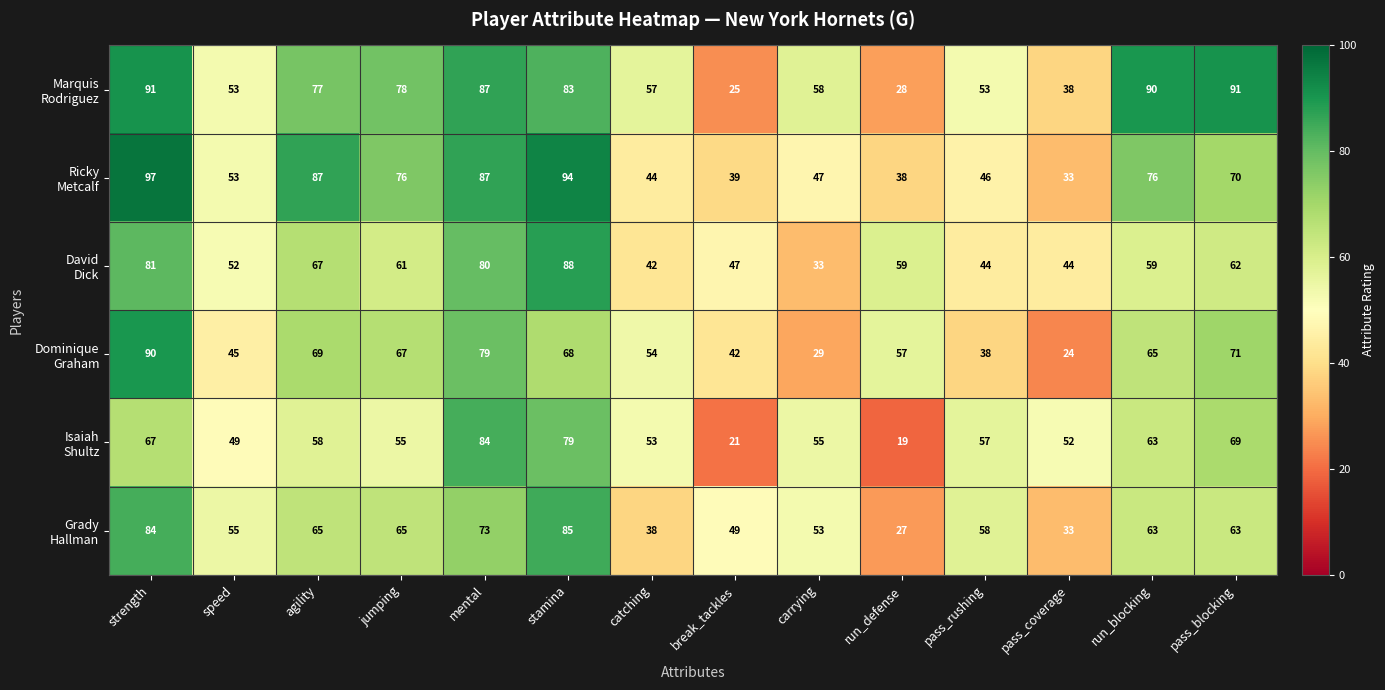

Which category has the highest value across all series?

strength